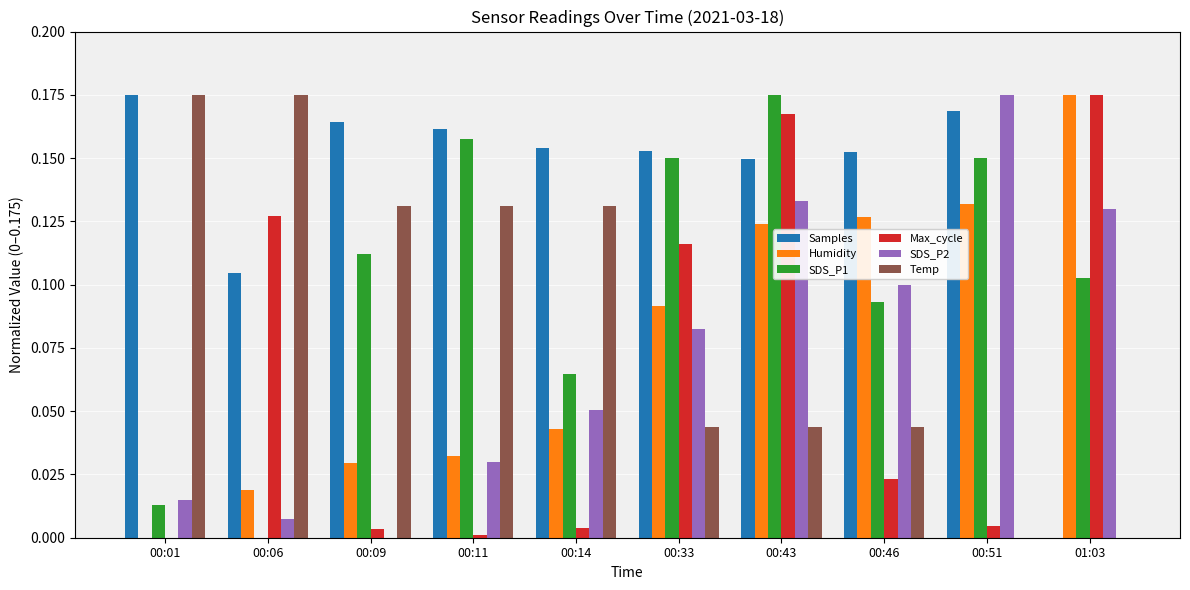

True or false: Humidity has a value of 0.0 at 00:09.

True